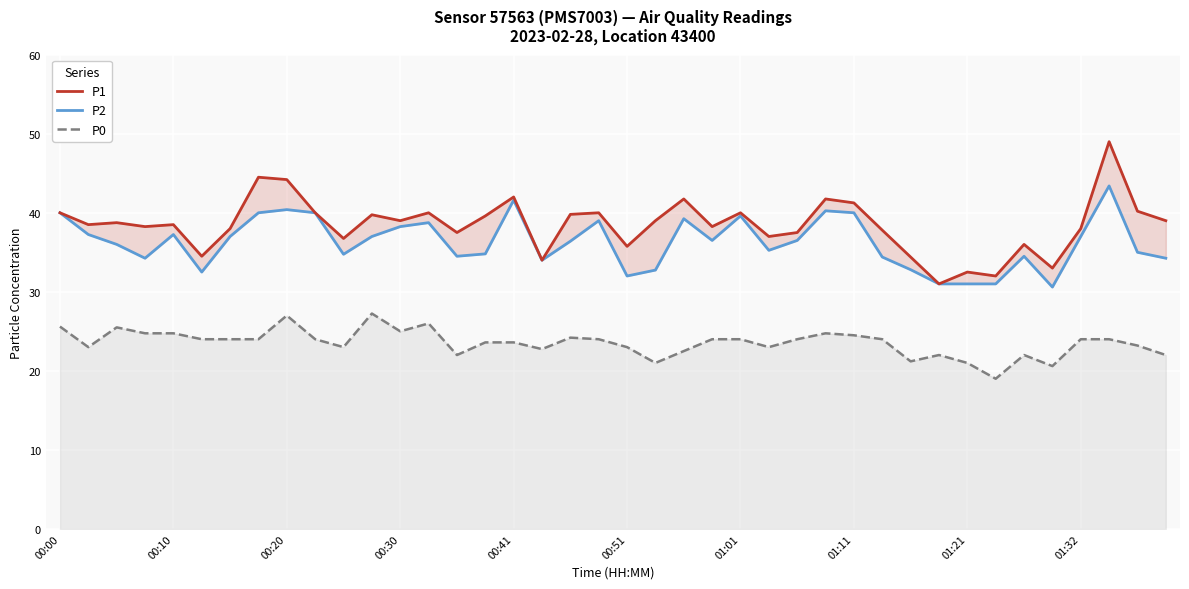

True or false: P1 and P2 cross at least once.

False